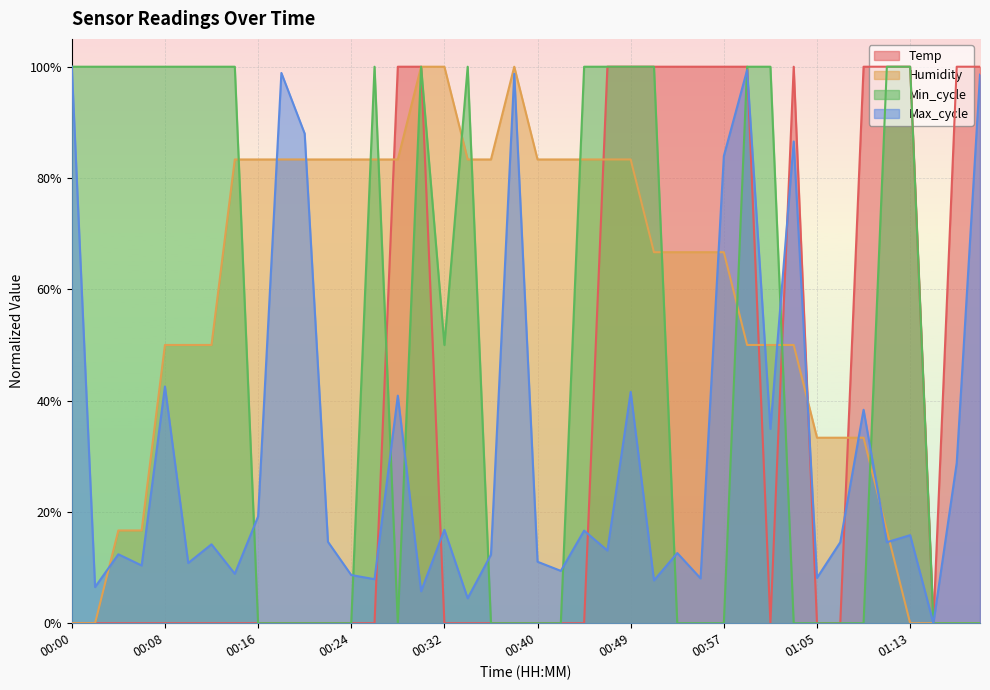

Reading left to right, what are all the values shown in this chart?

Temp: 0.0	0.0	0.0	0.0	0.0	0.0	0.0	0.0	0.0	0.0	0.0	0.0	0.0	0.0	1.0	1.0	0.0	0.0	0.0	0.0	0.0	0.0	0.0	1.0	1.0	1.0	1.0	1.0	1.0	1.0	0.0	1.0	0.0	0.0	1.0	1.0	1.0	0.0	1.0	1.0
Humidity: 0.0	0.0	0.2	0.2	0.5	0.5	0.5	0.8	0.8	0.8	0.8	0.8	0.8	0.8	0.8	1.0	1.0	0.8	0.8	1.0	0.8	0.8	0.8	0.8	0.8	0.7	0.7	0.7	0.7	0.5	0.5	0.5	0.3	0.3	0.3	0.2	0.0	0.0	0.0	0.0
Min_cycle: 1.0	1.0	1.0	1.0	1.0	1.0	1.0	1.0	0.0	0.0	0.0	0.0	0.0	1.0	0.0	1.0	0.5	1.0	0.0	0.0	0.0	0.0	1.0	1.0	1.0	1.0	0.0	0.0	0.0	1.0	1.0	0.0	0.0	0.0	0.0	1.0	1.0	0.0	0.0	0.0
Max_cycle: 1.0	0.1	0.1	0.1	0.4	0.1	0.1	0.1	0.2	1.0	0.9	0.1	0.1	0.1	0.4	0.1	0.2	0.0	0.1	1.0	0.1	0.1	0.2	0.1	0.4	0.1	0.1	0.1	0.8	1.0	0.3	0.9	0.1	0.1	0.4	0.1	0.2	0.0	0.3	1.0